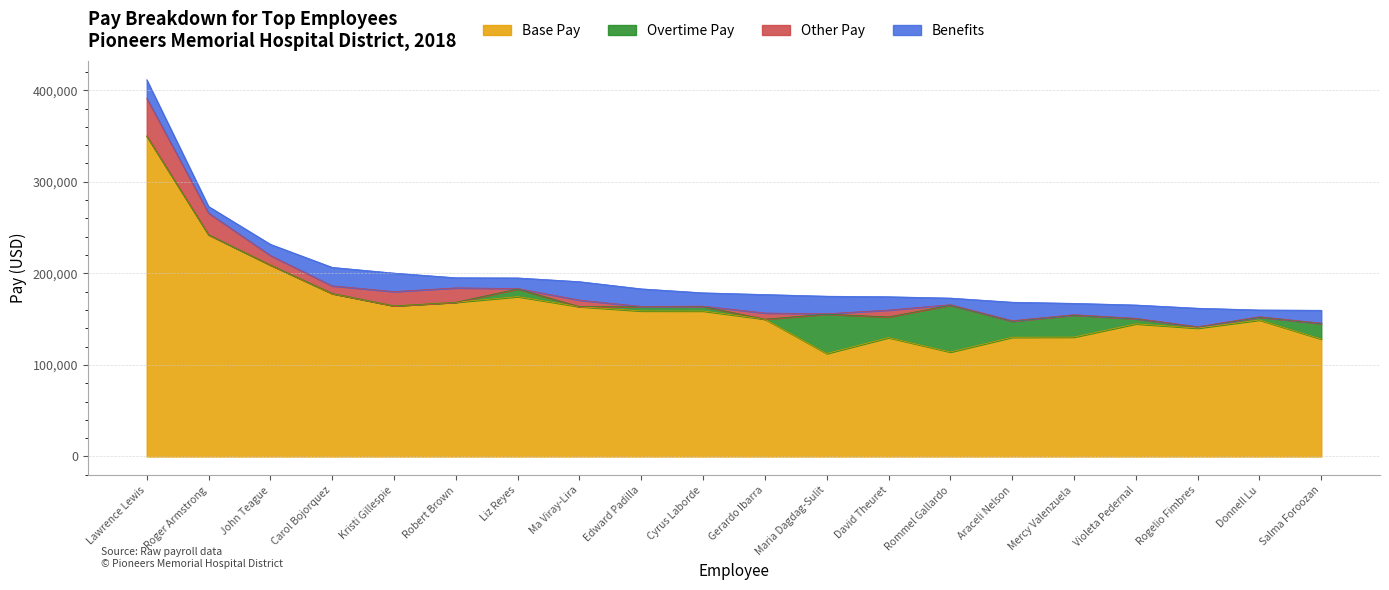

Reading right to left, extract all data points from this chart.

Base Pay: 128262.8	149047.2	140203.2	144901.9	130413.9	130236.8	114117.9	129838.0	112468.6	149999.1	158898.3	158958.2	163636.5	174594.2	168426.5	164534.0	177824.5	209146.3	242177.2	349948.5
Overtime Pay: 16887.7	3113.4	1056.8	5487.7	23962.8	17519.0	51081.8	22571.1	42927.1	0.0	4782.4	4455.5	0.0	8363.7	0.0	0.0	246.6	0.0	0.0	0.0
Other Pay: 500.0	500.0	500.0	500.0	500.0	556.6	554.7	7500.0	500.0	6689.1	500.0	500.0	7111.5	500.0	15704.3	15580.0	8287.6	10408.4	23616.2	41314.0
Benefits: 14049.9	7352.8	20188.5	14564.3	12359.6	20188.5	7256.6	14564.3	19171.9	20188.5	14564.3	19171.9	20188.5	11561.5	11076.9	20188.5	20188.5	12187.1	7256.6	20188.5